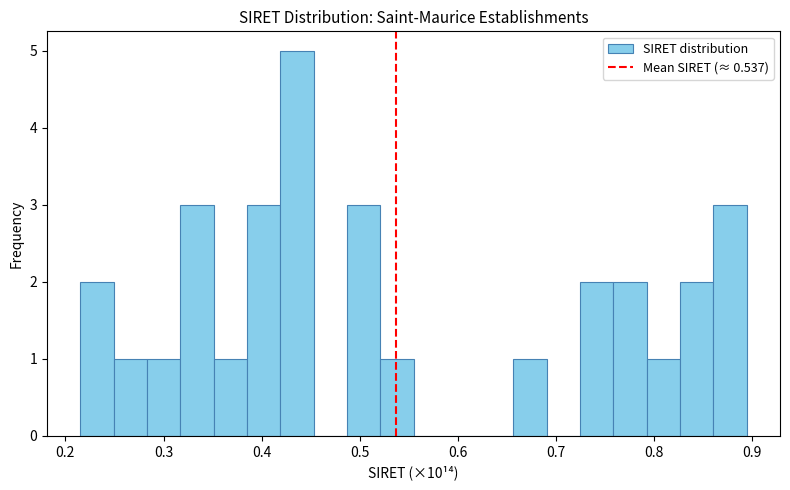

Read against the x-axis, roughly where is the centre of the tallest bar?

0.44